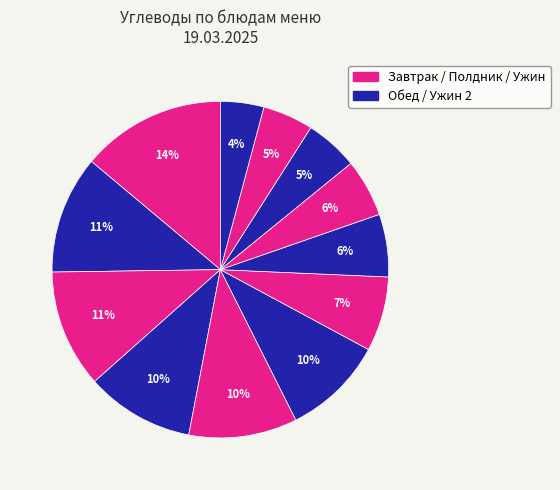

Count the number of slices in the pie.

12